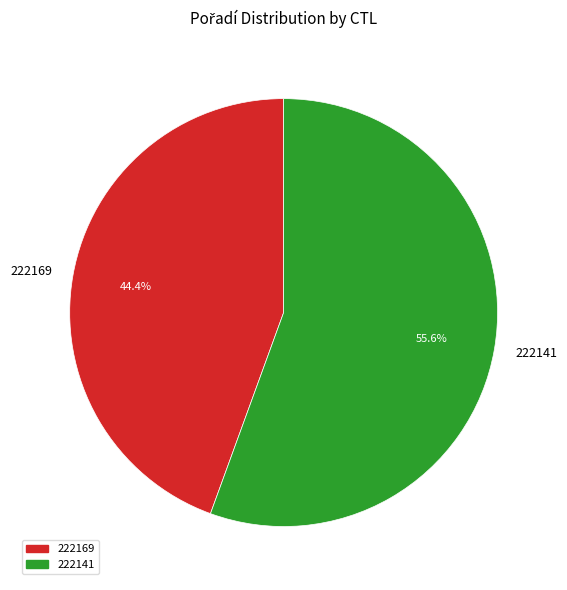

To the nearest percent, what is the average slice percentage?

50%